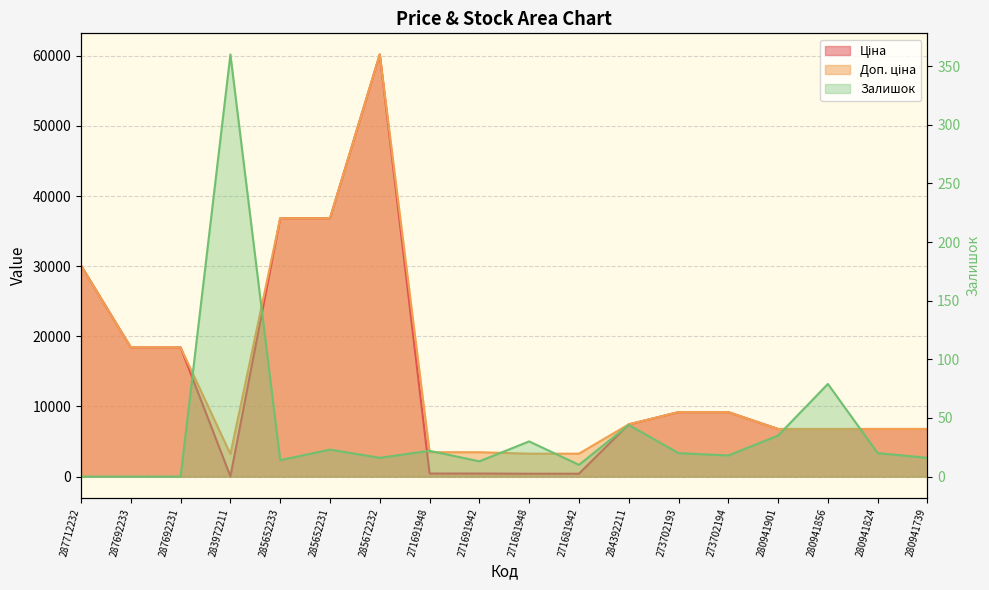

What is the average value of the Ціна series?

14196.5